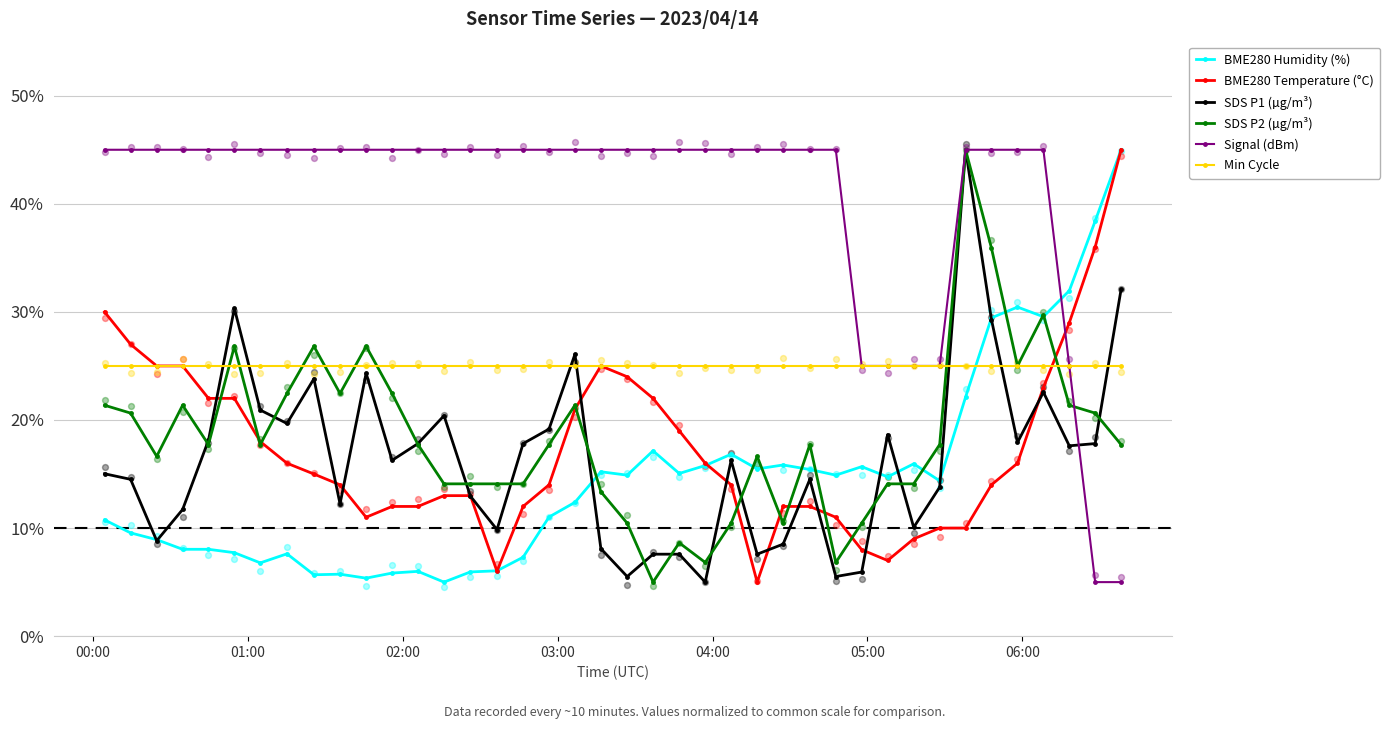

Which series reaches the maximum Y coordinate?

BME280 Humidity (%)